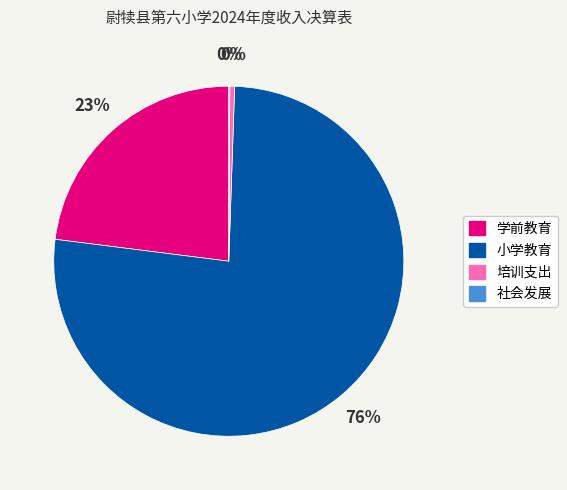

What is the largest slice in the pie chart?

小学教育